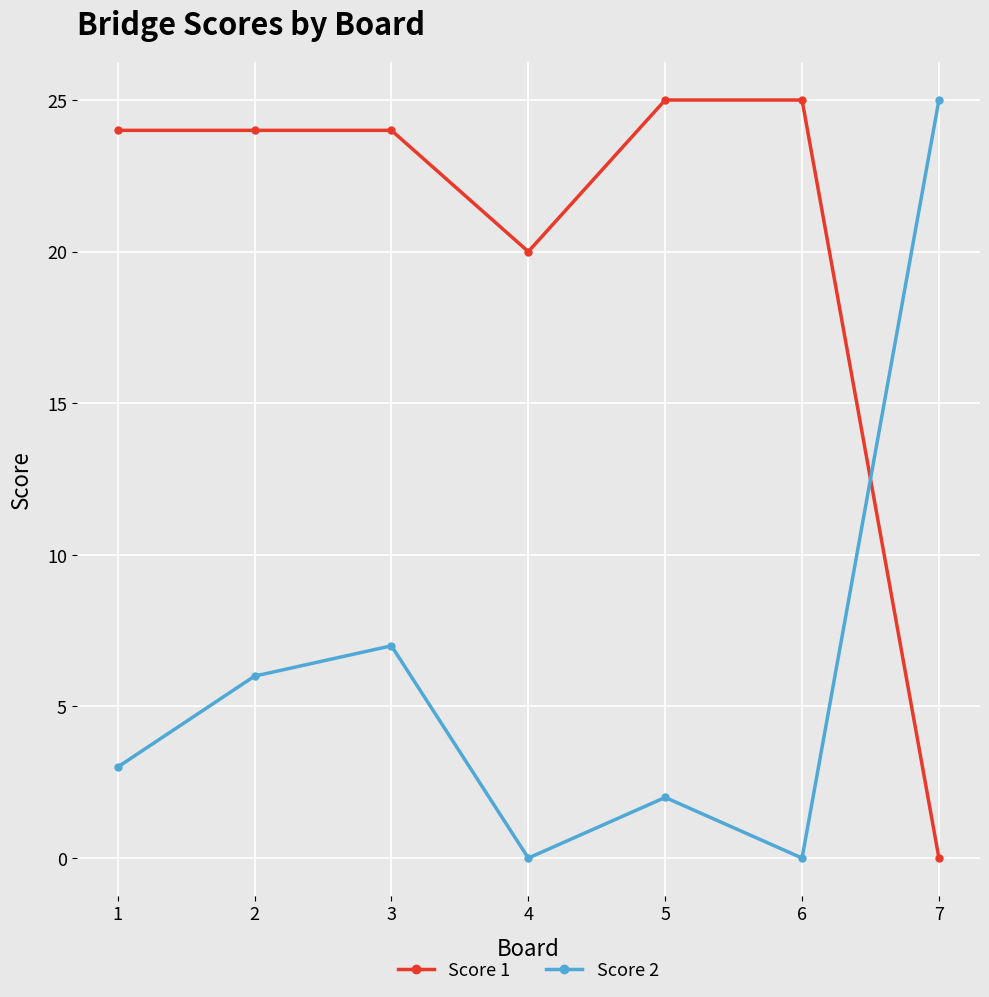

Reading right to left, transcribe all the data shown in this chart.

Score 1: 0	25	25	20	24	24	24
Score 2: 25	0	2	0	7	6	3